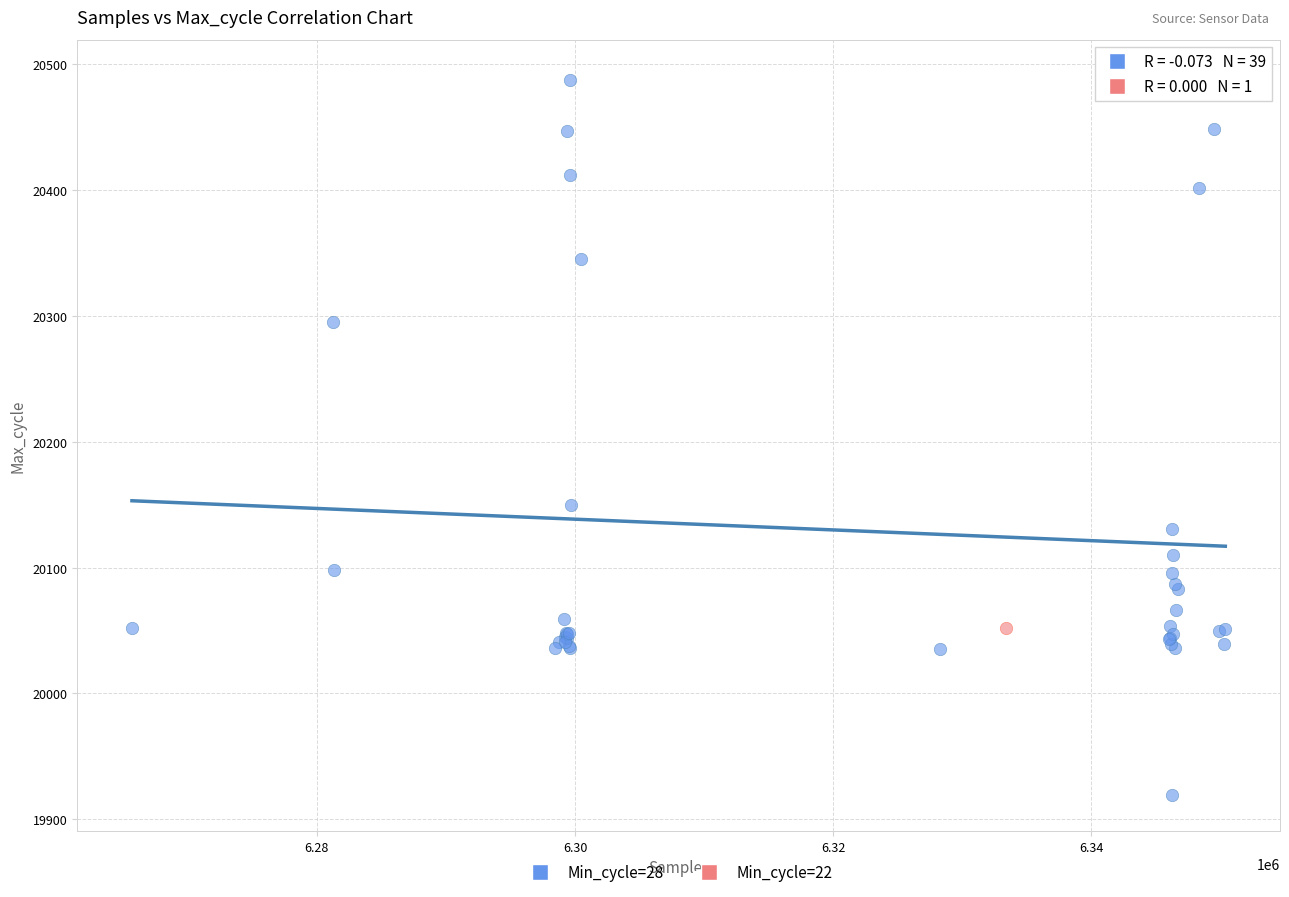

What are all the series names shown in the legend?

Min_cycle=28, Min_cycle=22